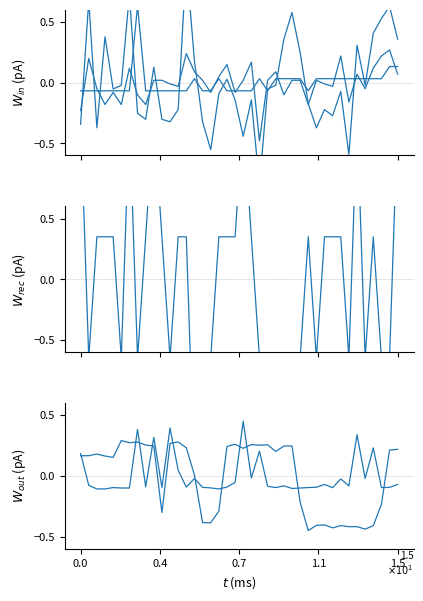

The Signal series shows -0.2 at 7. True or false?

False